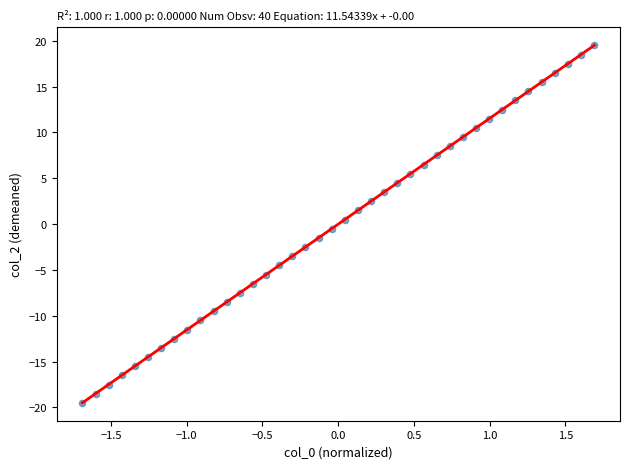

What is the range of X values (max minus min)?

3.4